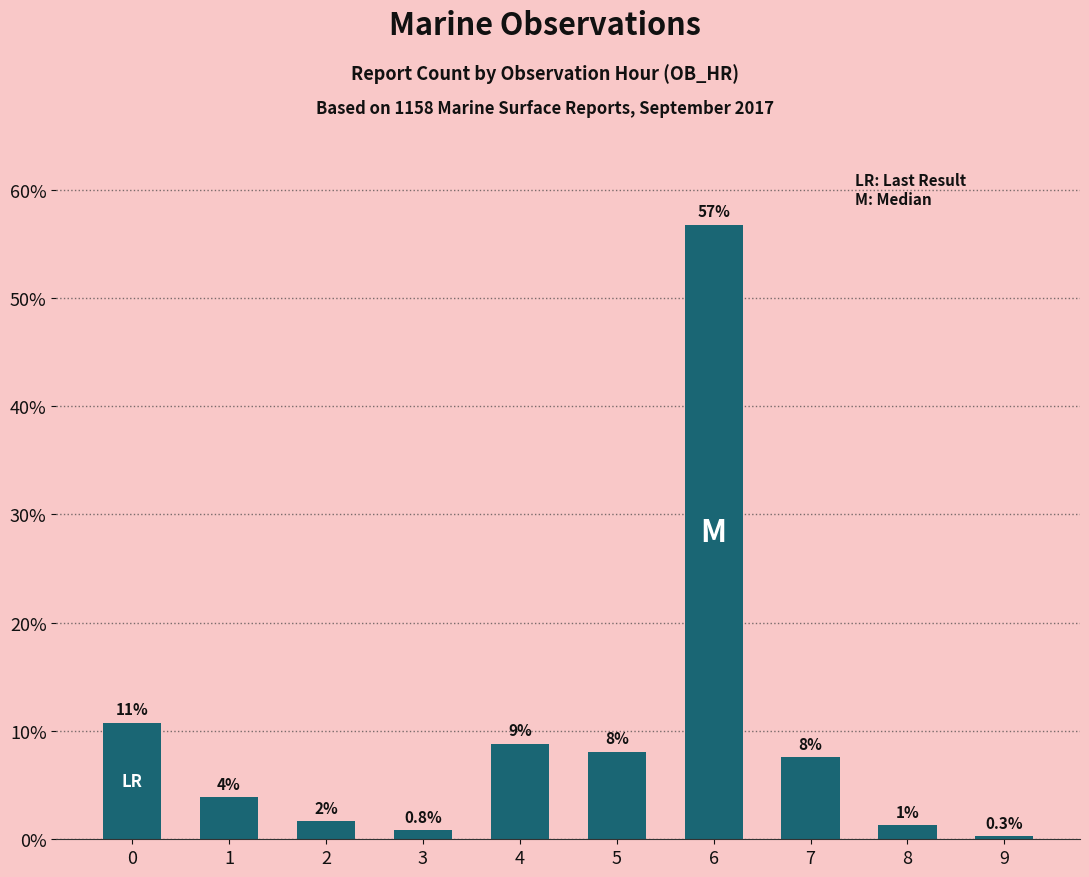

Are the bars grouped side by side (vs. stacked)?

No